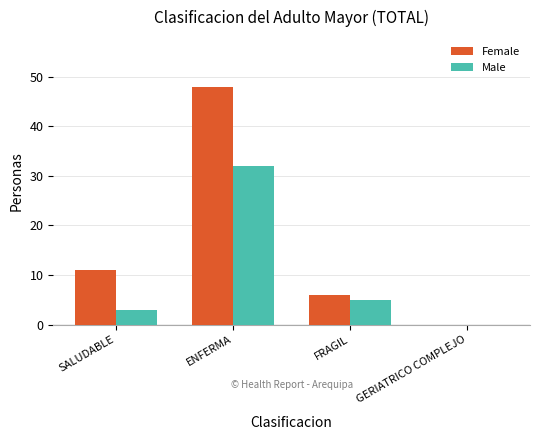

What is the sum of all Female values?

65